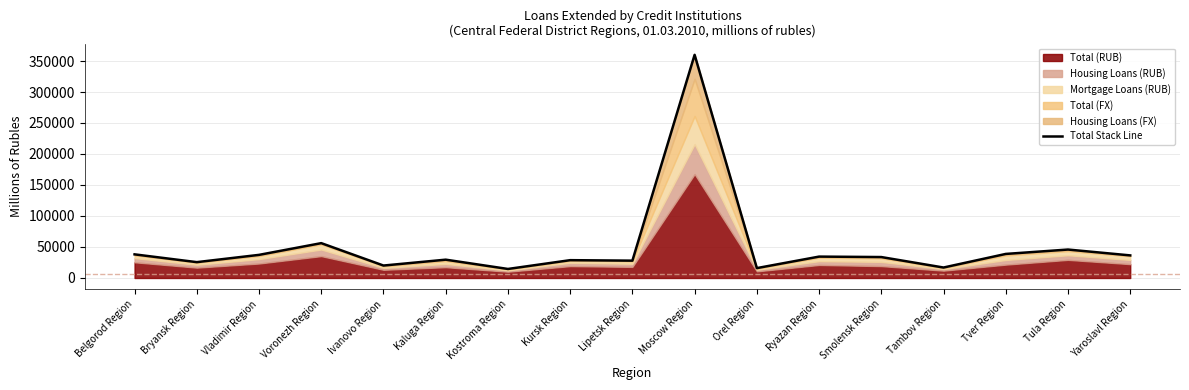

Which has a higher value, Voronezh Region or Moscow Region?

Moscow Region